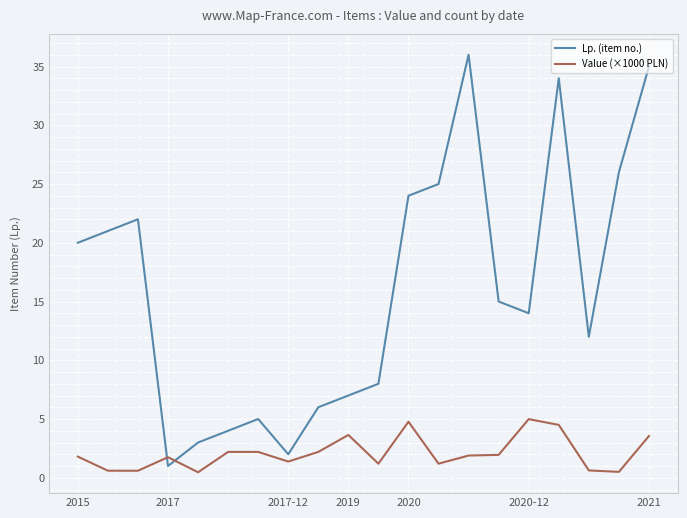

Which series has the largest total across all categories?

Lp. (item no.)